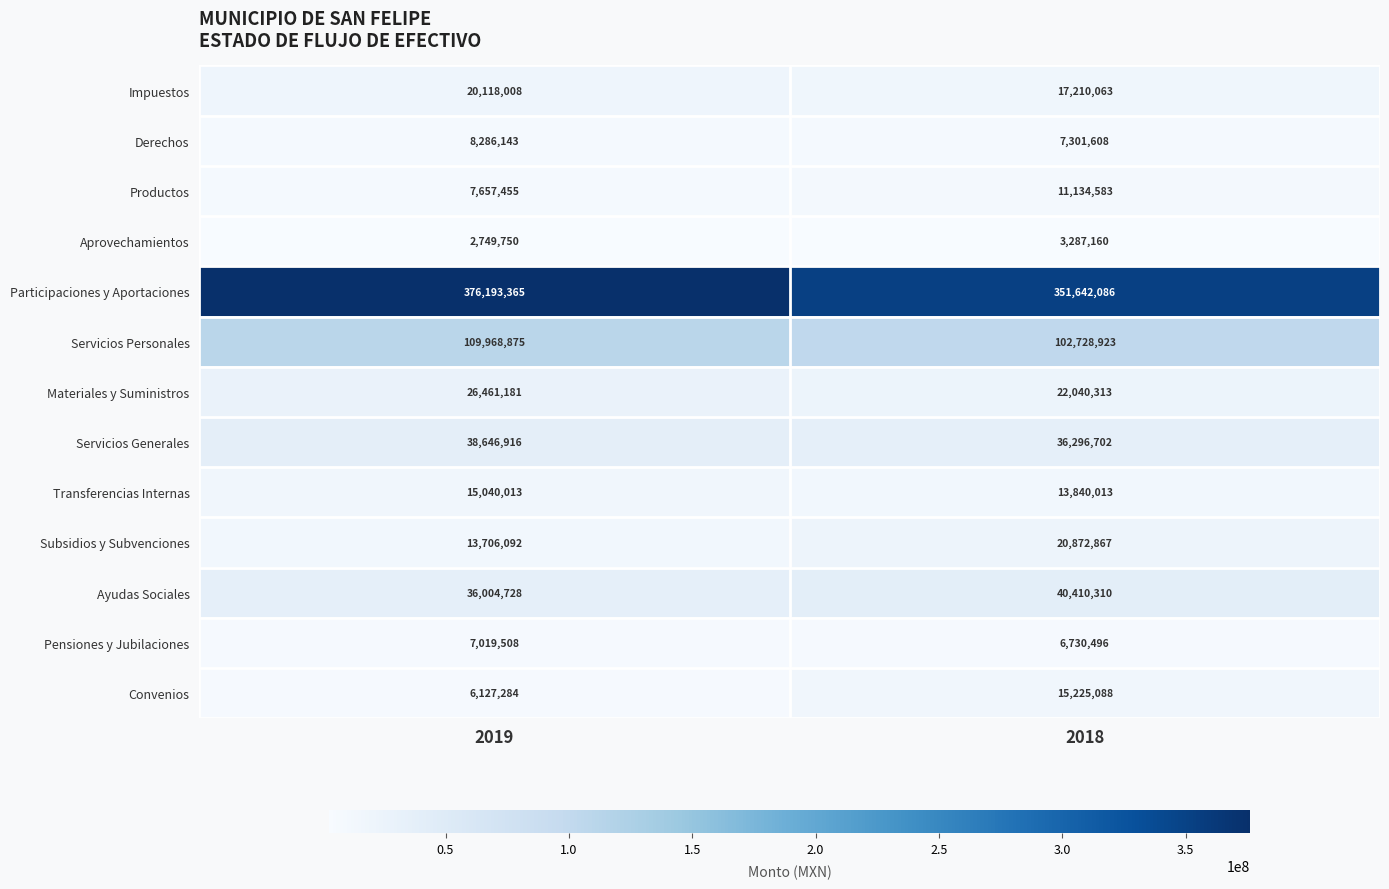

Which label corresponds to the largest value in the chart?

2019